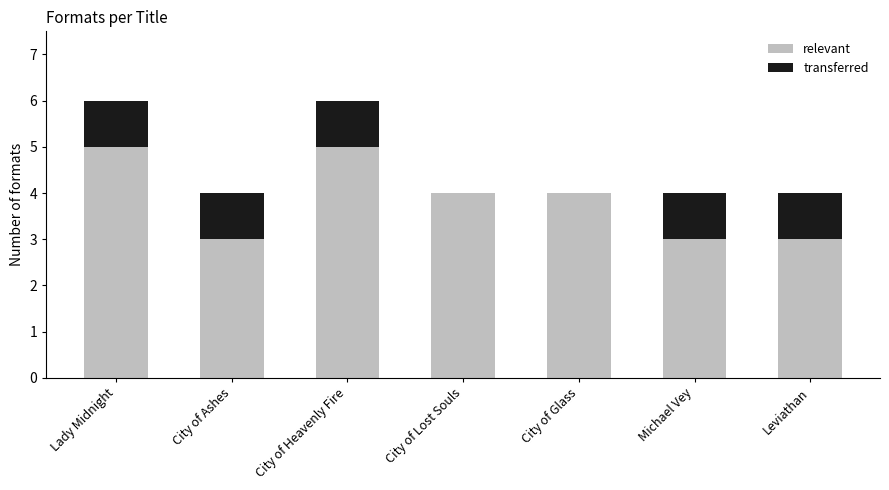

What is the total value across all series at Michael Vey?

4